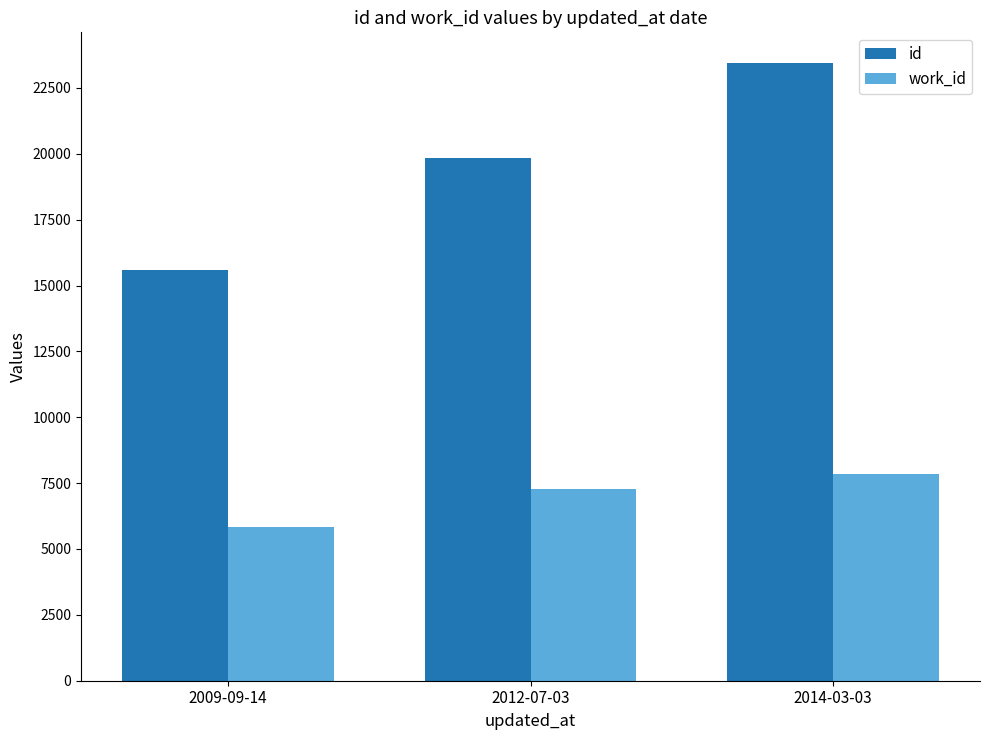

What is the label of the 1st bar from the right?

2014-03-03